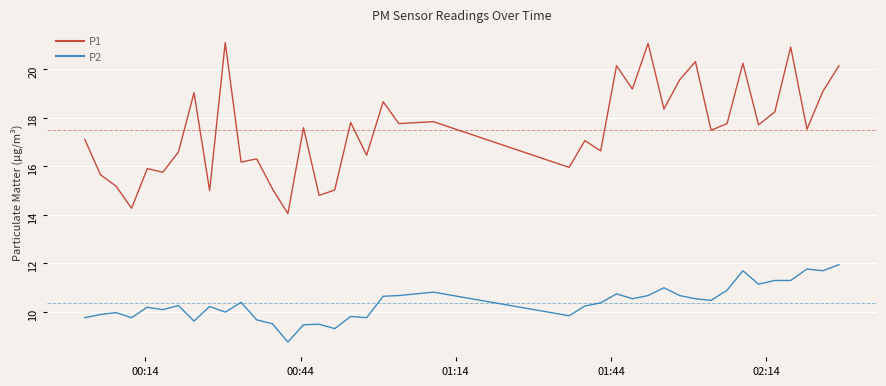

Which series has the largest range (max minus min)?

P1